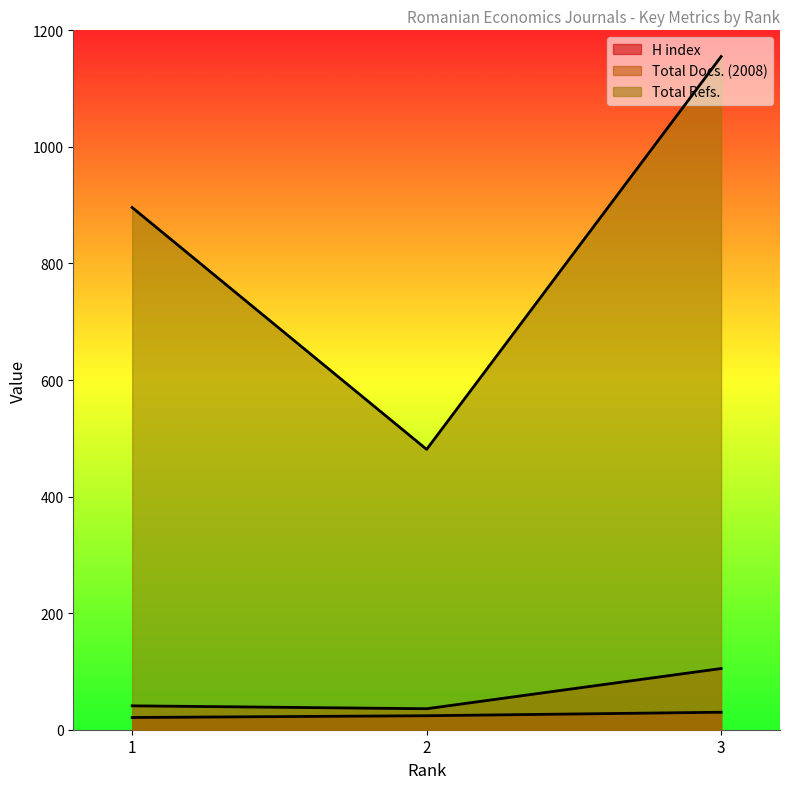

How many lines are shown in the chart?

3